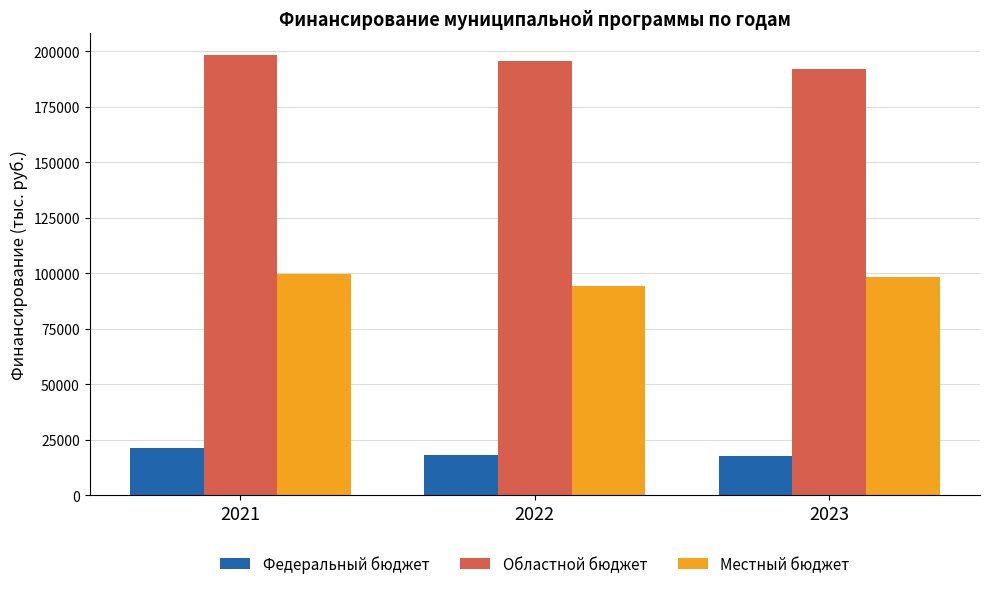

At which category does the chart reach its peak across all series?

2021